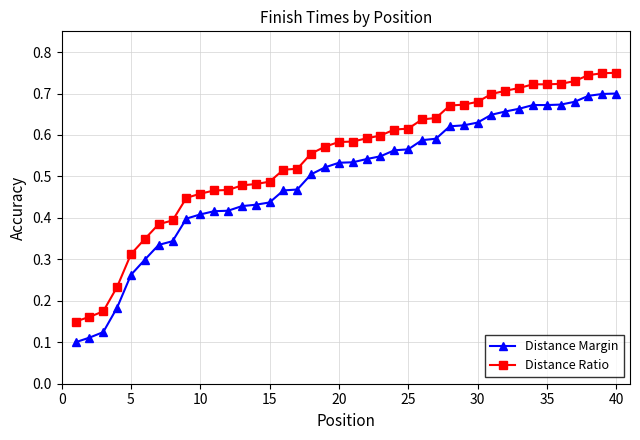

True or false: Distance Margin and Distance Ratio intersect in this chart.

False